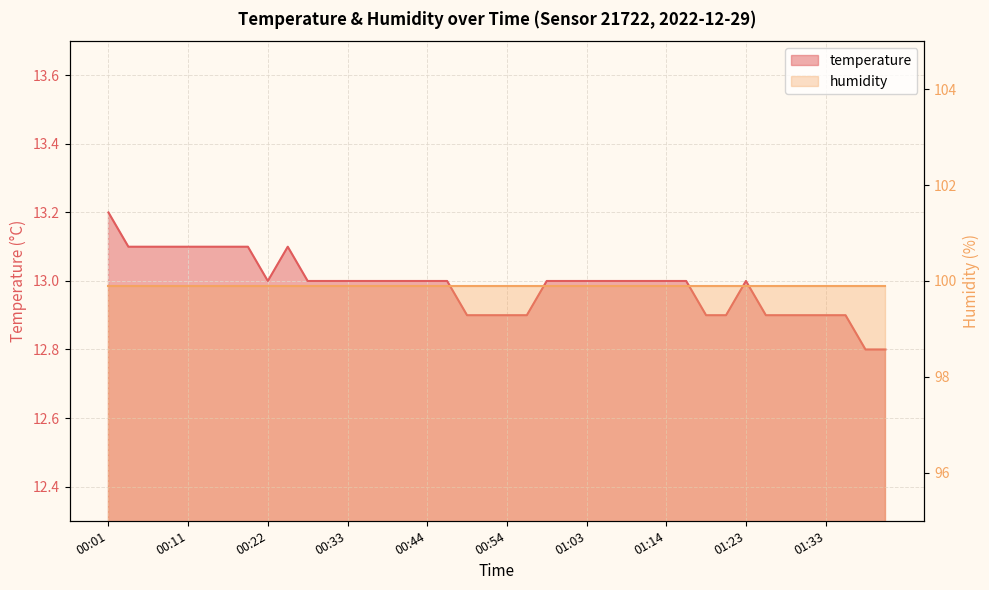

How many points are lower than both their immediate neighbors (excluding endpoints)?

1